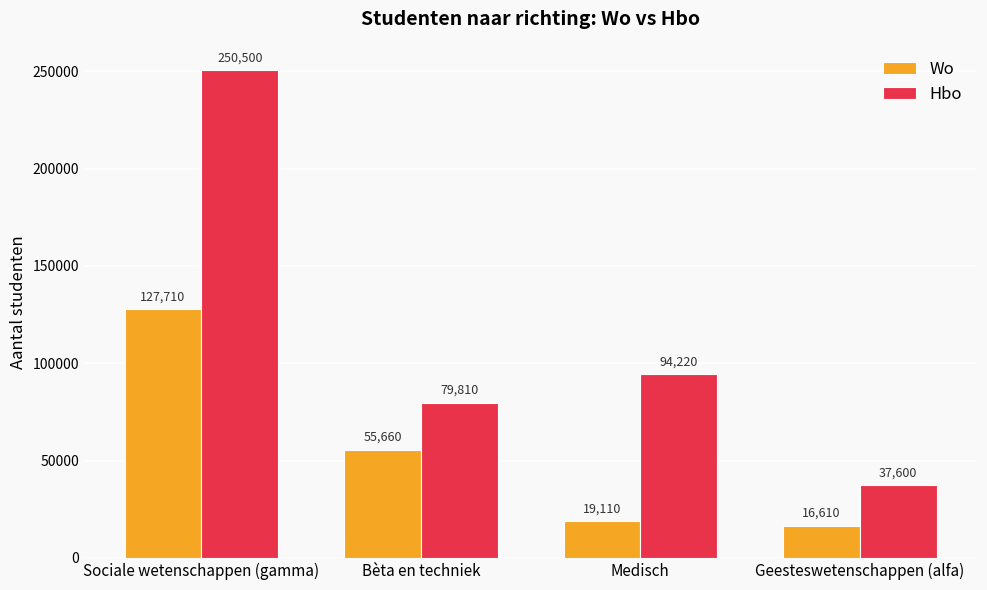

What is the label of the 2nd bar from the right?

Medisch